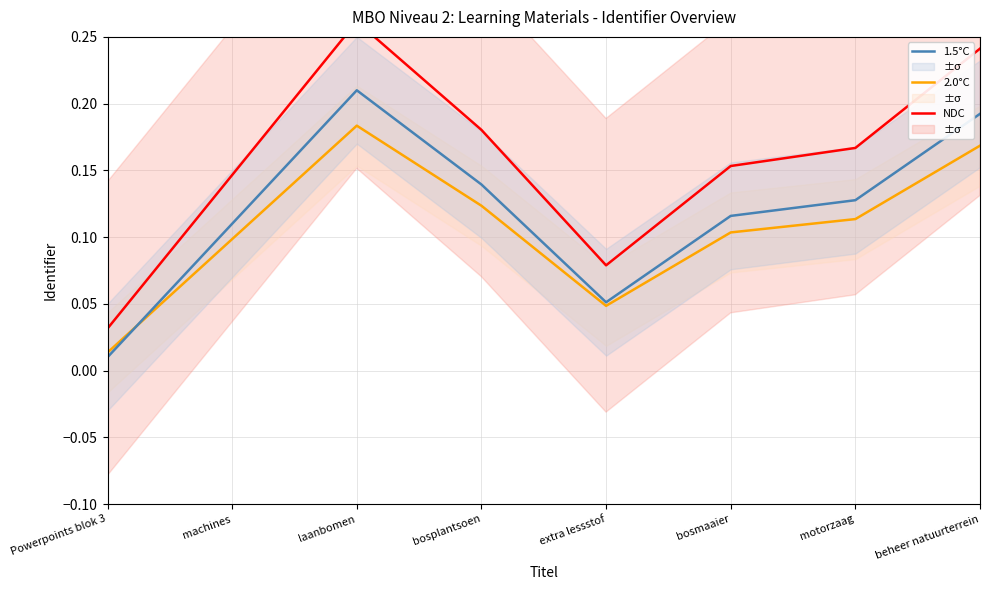

Which category has the highest value in the NDC series?

laanbomen